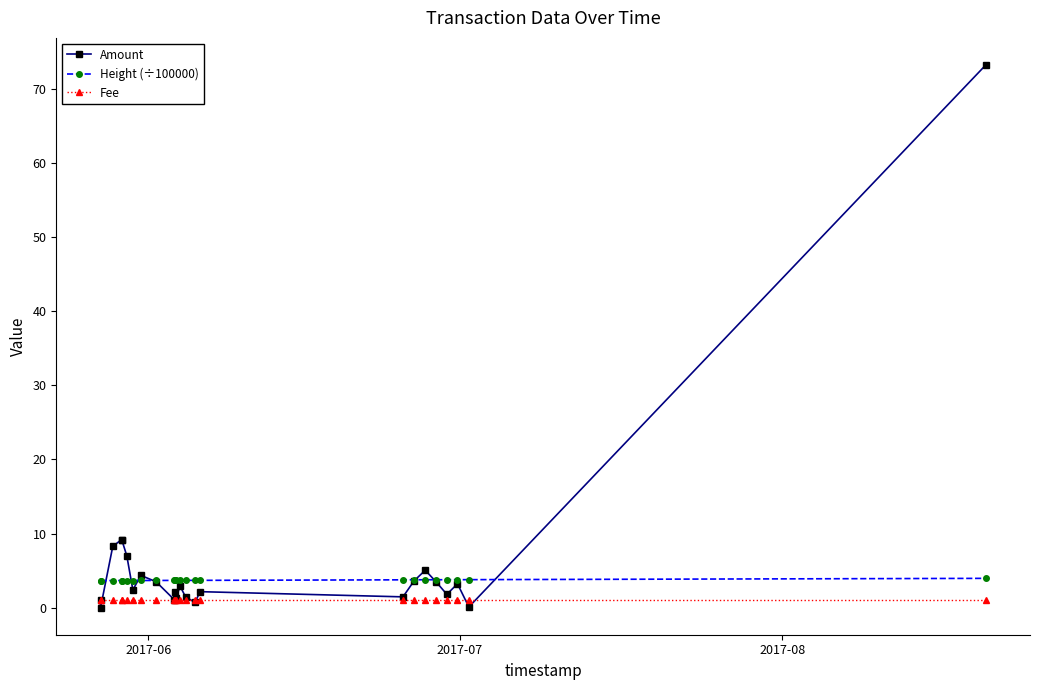

What is the sum of all Amount values?

148.5